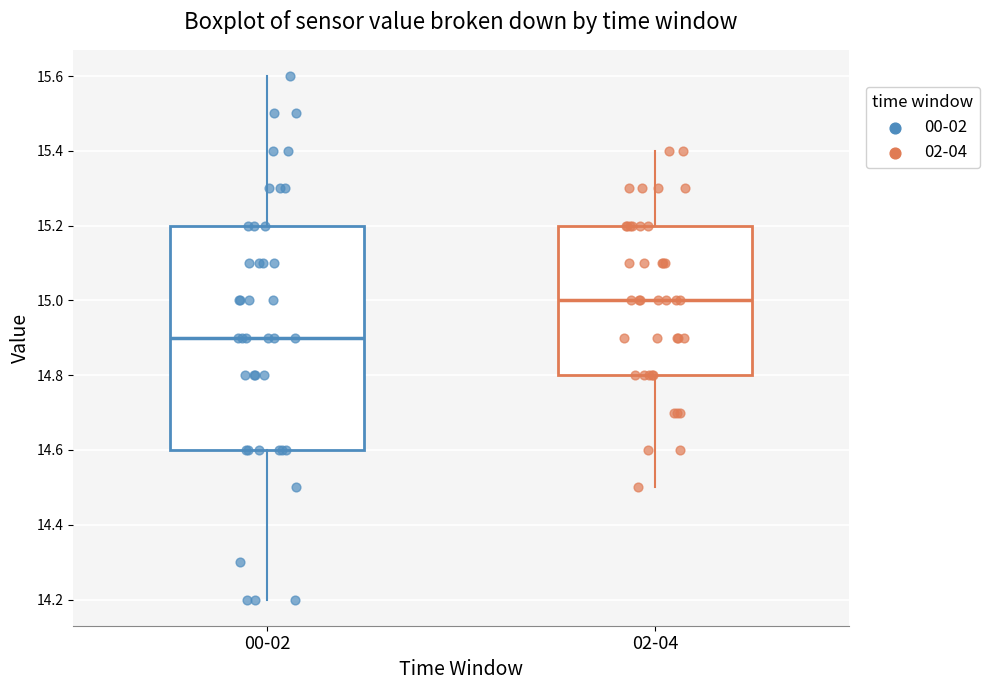

Comparing the boxes themselves (not the whiskers), which one is the tallest?

00-02